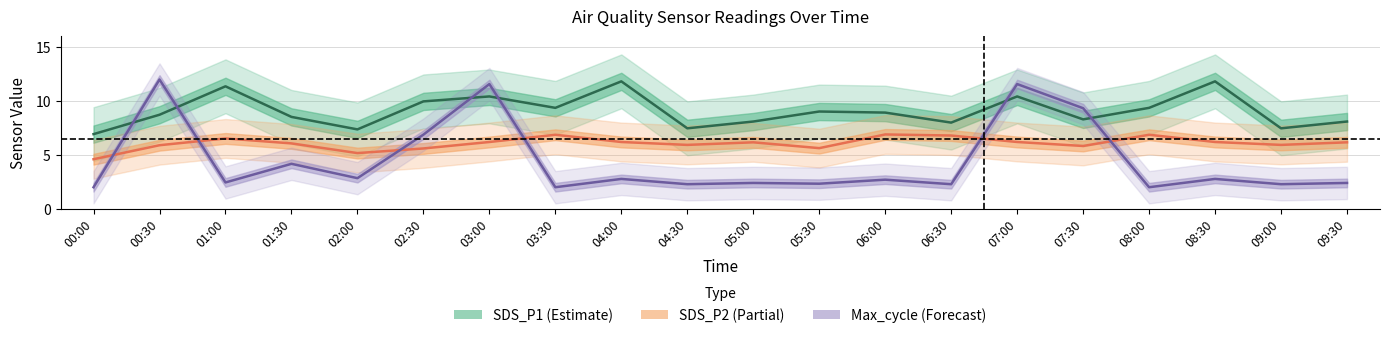

True or false: SDS_P2 center and SDS_P1 center cross at least once.

False